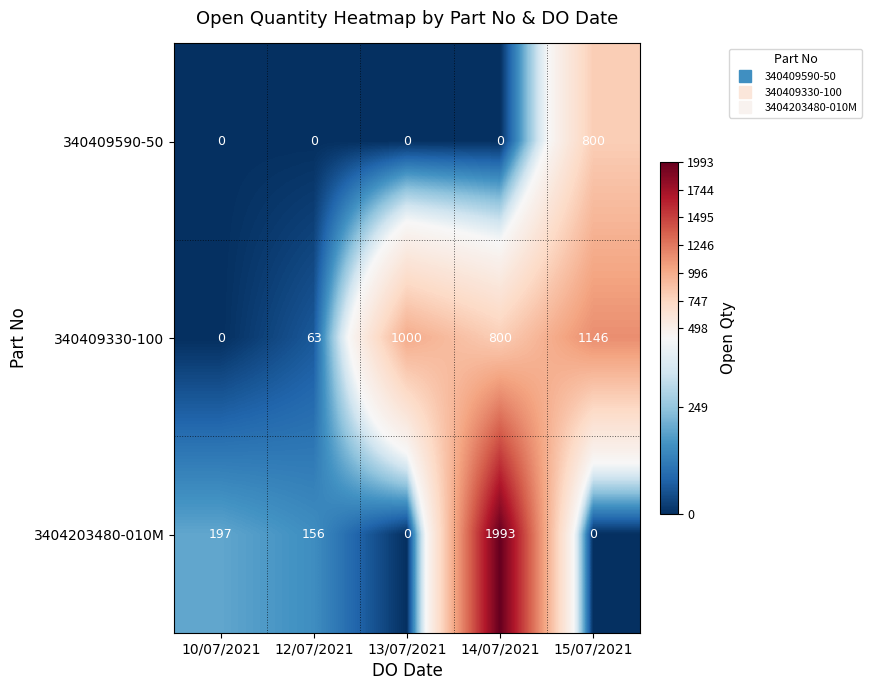

Reading left to right, transcribe all the data shown in this chart.

340409590-50: 0	0	0	0	800
340409330-100: 0	63	1000	800	1146
3404203480-010M: 197	156	0	1993	0